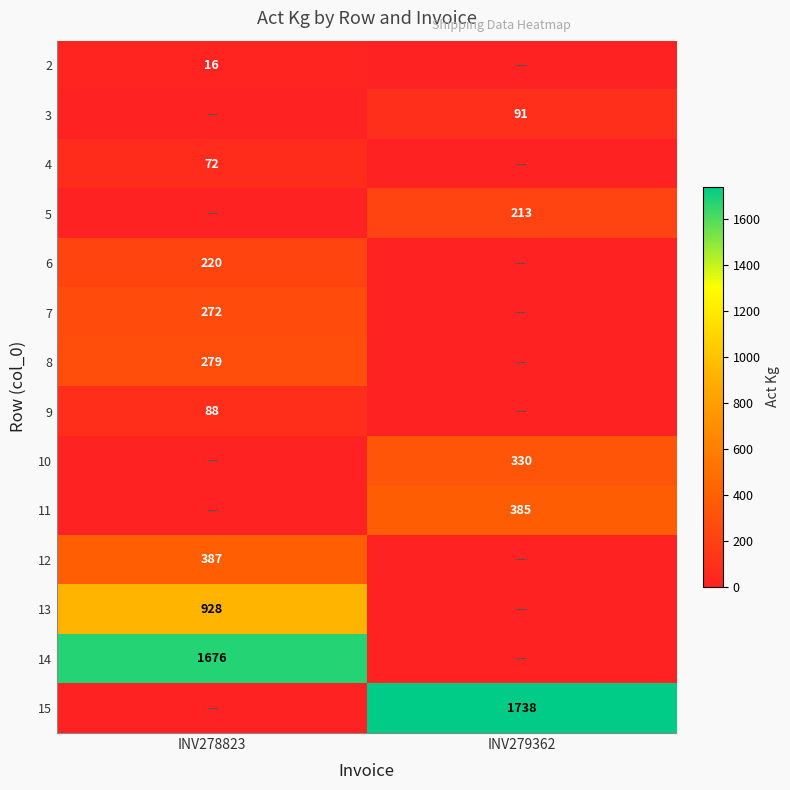

The 9 series shows 151 at INV278823. True or false?

False